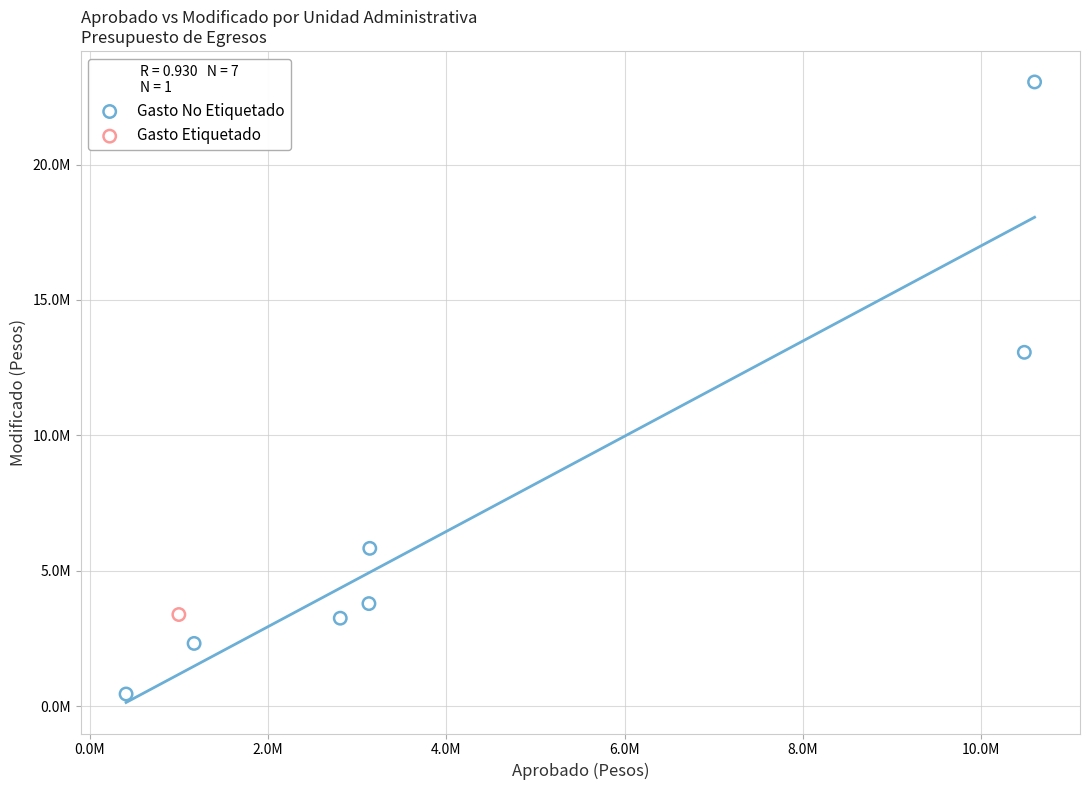

What are all the series names shown in the legend?

Gasto No Etiquetado, Gasto Etiquetado